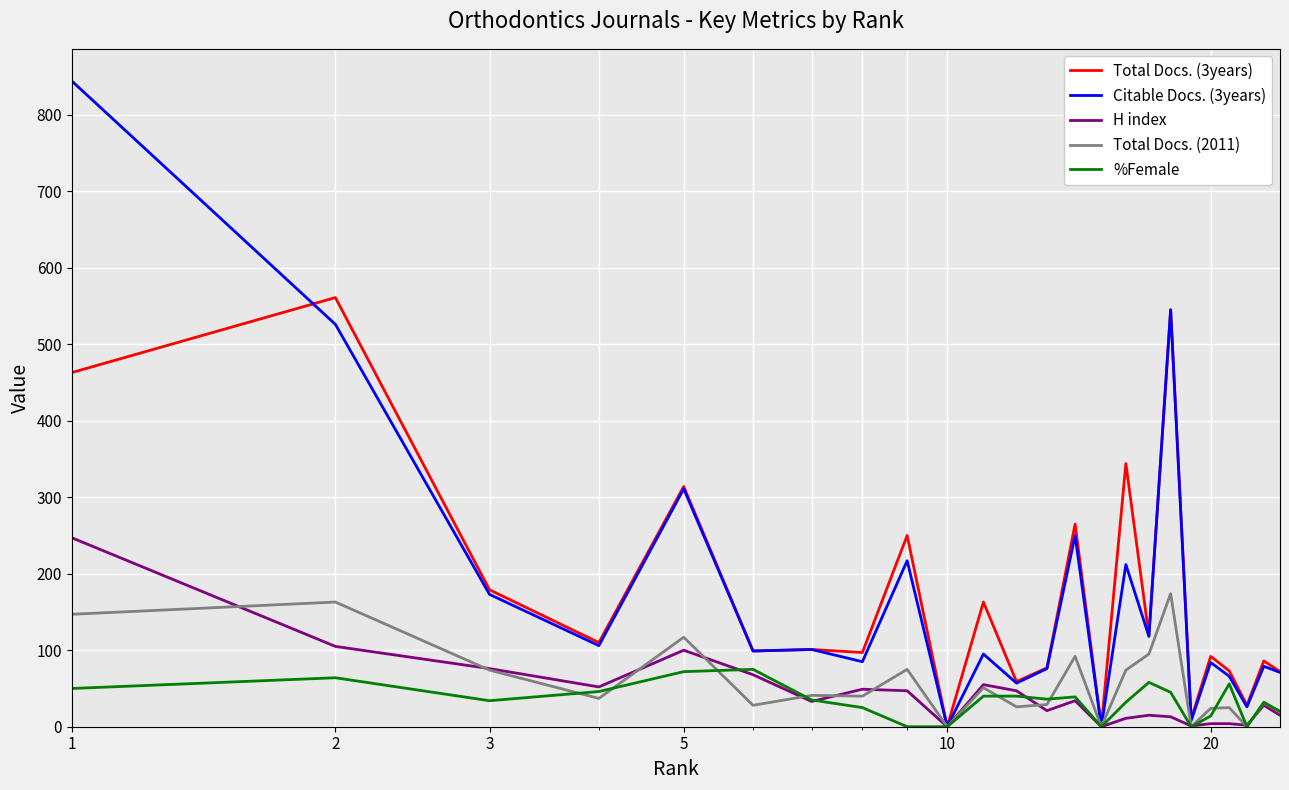

How many lines are shown in the chart?

5